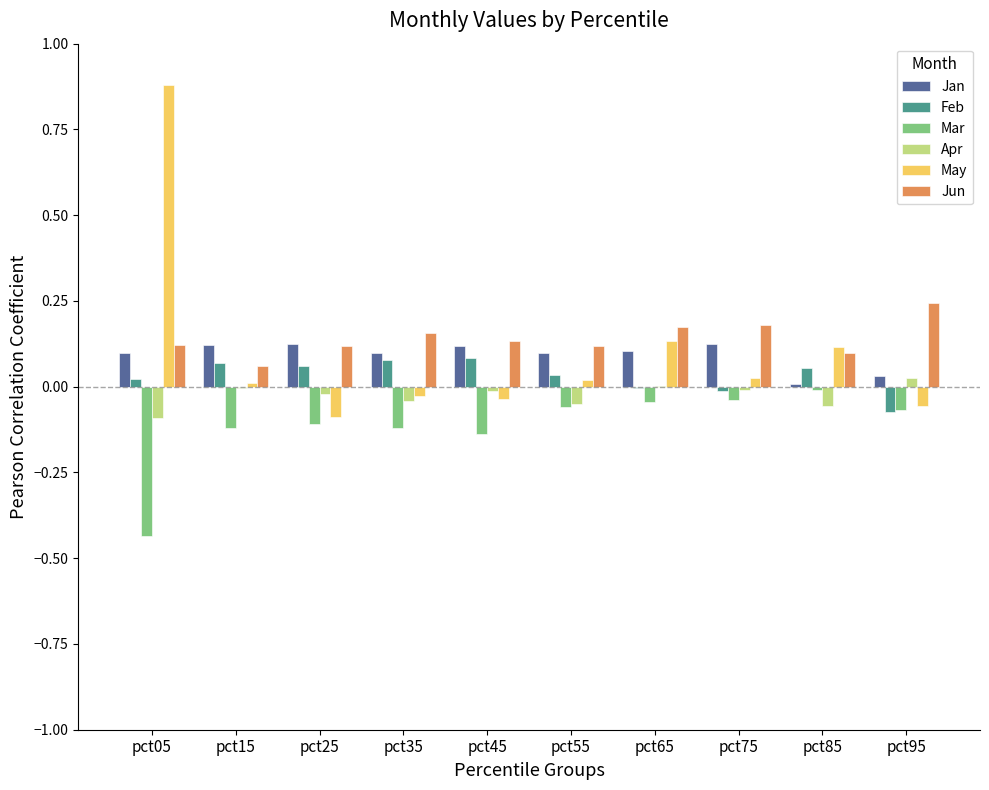

Is it true that Apr equals -0.1 at pct85?

True